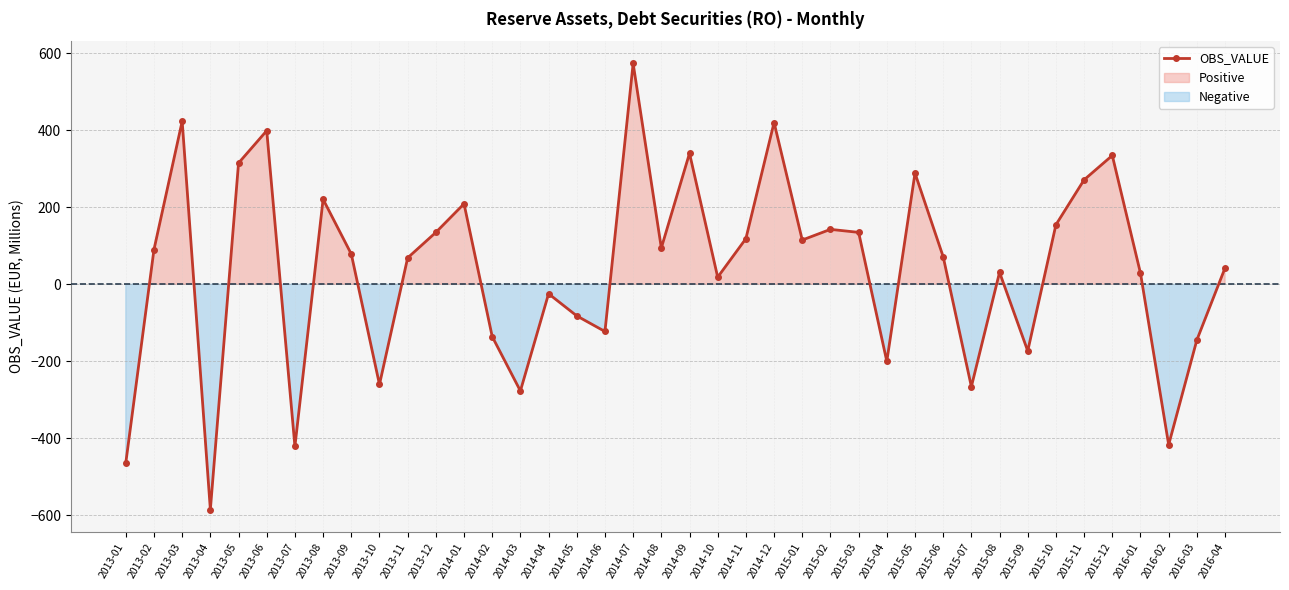

Where is the first local minimum?

2013-04